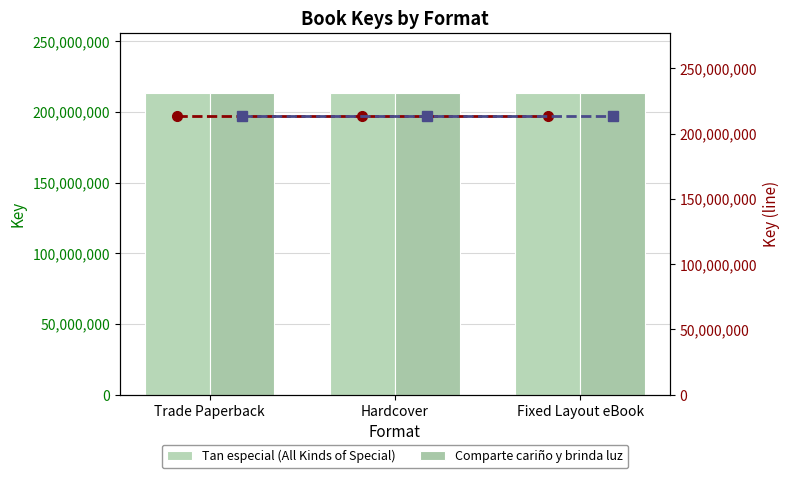

What is the label of the 3rd bar from the left?

Fixed Layout eBook